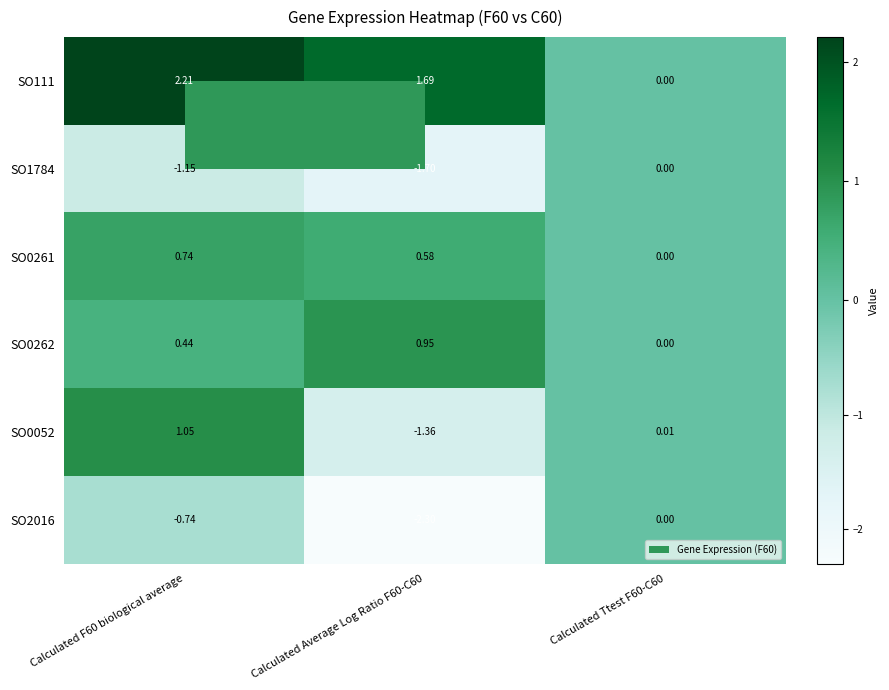

How many values in the SO1784 series are below -1?

2